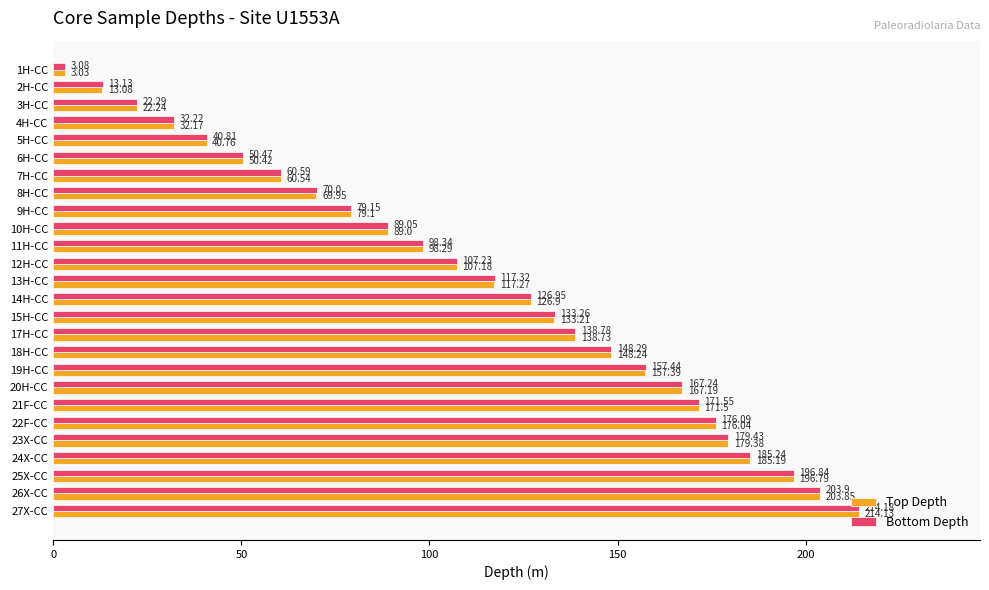

List the series in order of their overall mean, lowest first.

Top Depth, Bottom Depth